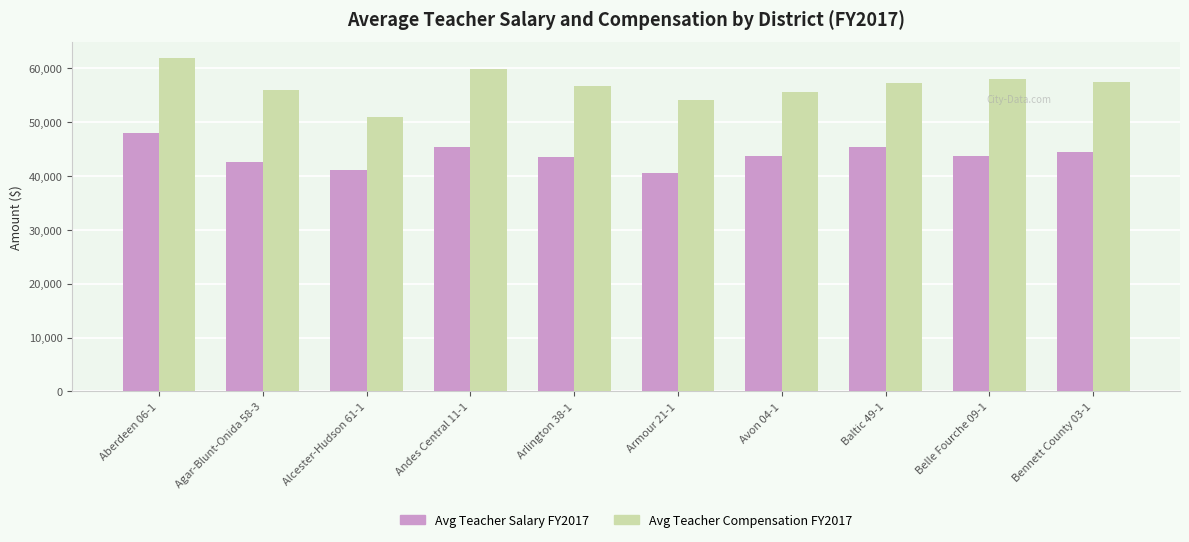

Is the value of Avg Teacher Compensation FY2017 at Agar-Blunt-Onida 58-3 greater than the value of Avg Teacher Salary FY2017 at Armour 21-1?

Yes